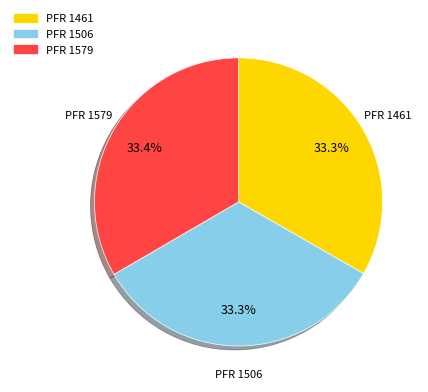

Does any single category account for the majority?

No